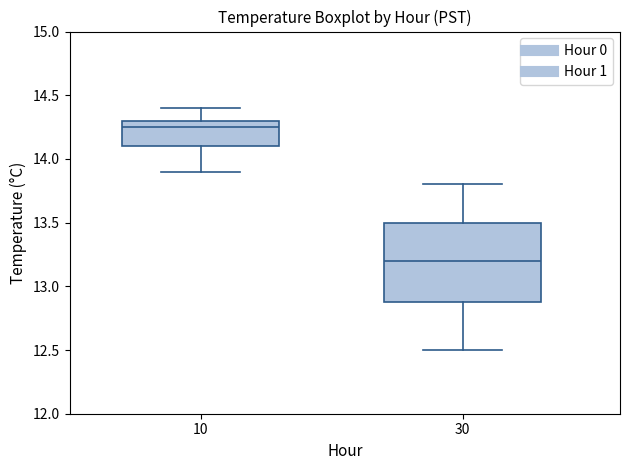

Where does the lower whisker of the box at x = 10 end on the y-axis? The values are not printed on the chart, so give them approximately, as read against the axis.

13.90